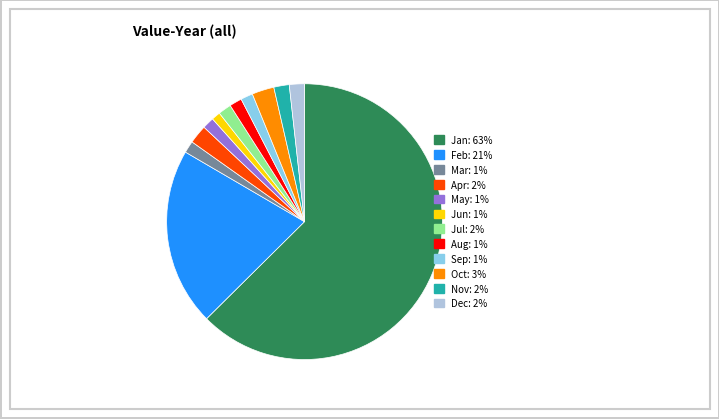

How many segments does this pie chart have?

12